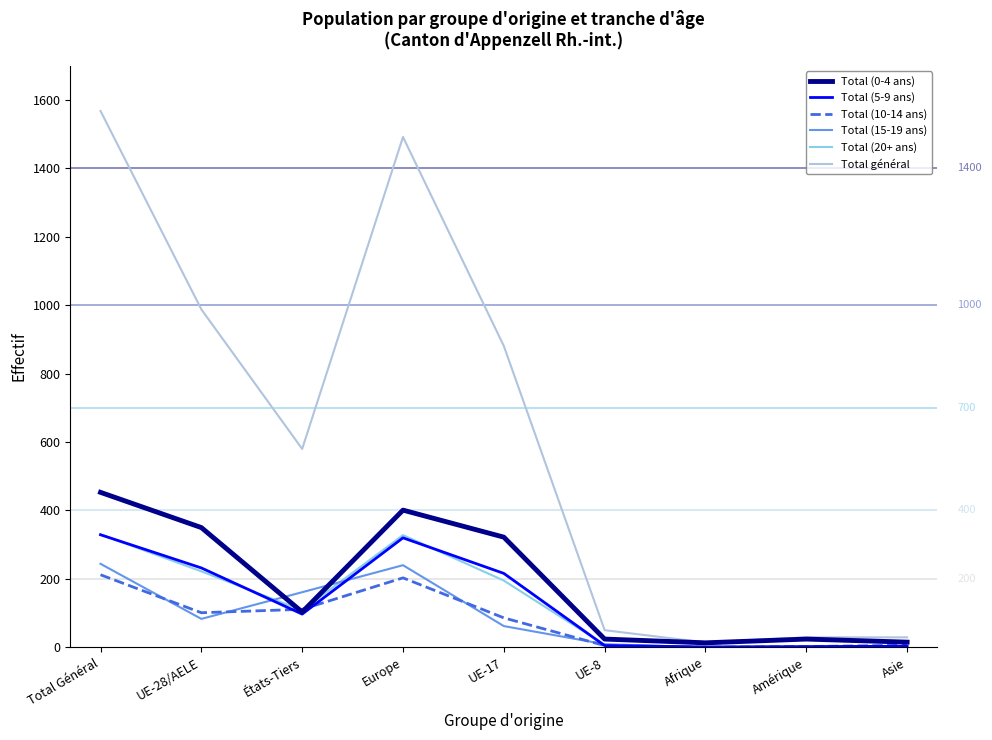

Does the chart display data point markers on the line(s)?

No